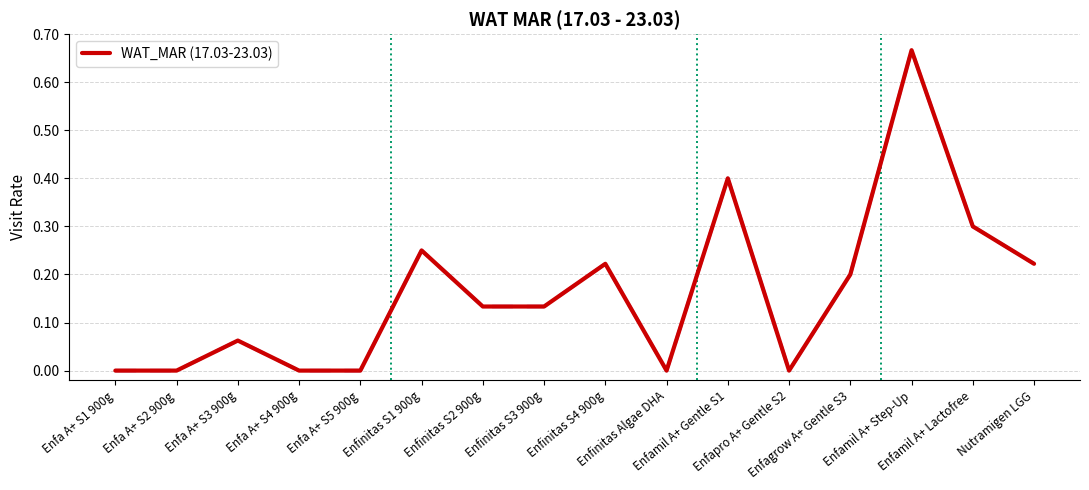

At which label is the value closest to 0?

Enfa A+ S1 900g